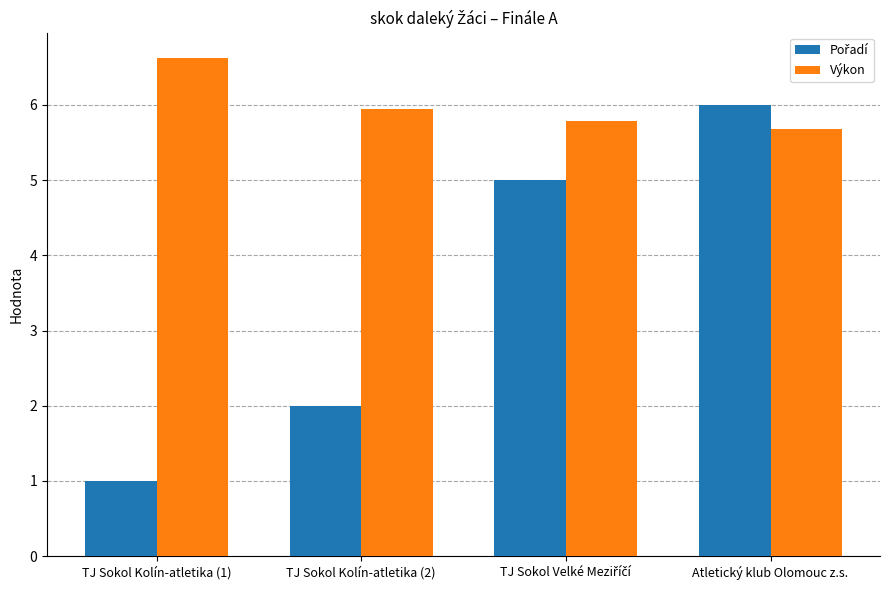

How many bars are there in each group?

2